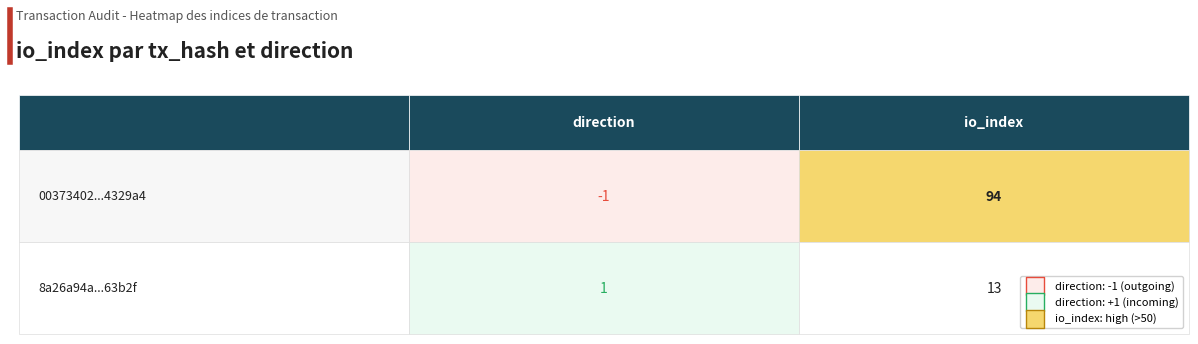

Reading right to left, extract all data points from this chart.

00373402a9eb6e215de9bb55ad9da123e4329a4: 94	-1
8a26a94ab36717790f6873a93fec57114763b2f: 13	1